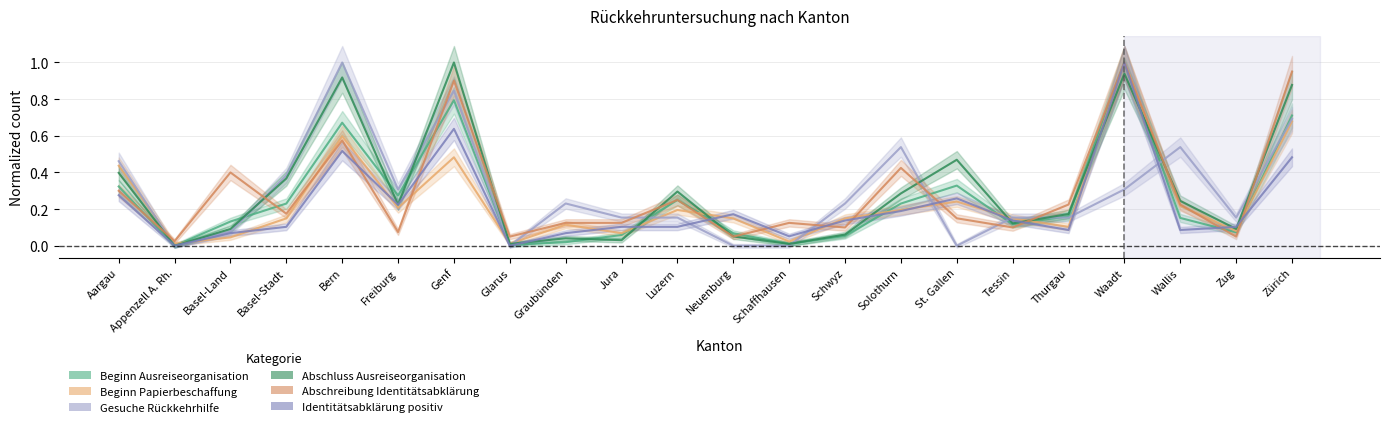

What are all the series names shown in the legend?

Beginn Ausreiseorganisation, Beginn Papierbeschaffung, Gesuche Rückkehrhilfe, Abschluss Ausreiseorganisation, Abschreibung Identitätsabklärung, Identitätsabklärung positiv